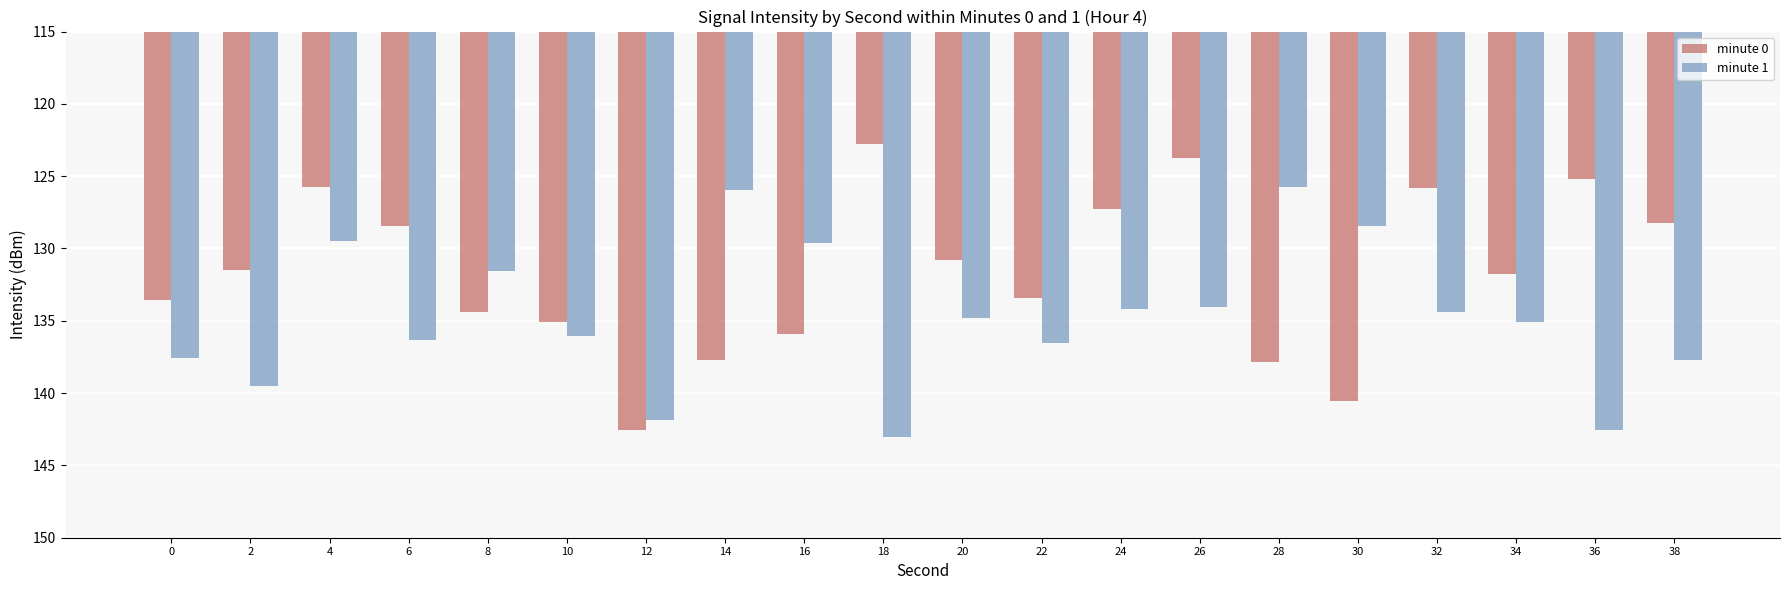

Which label corresponds to the smallest value in the chart?

18